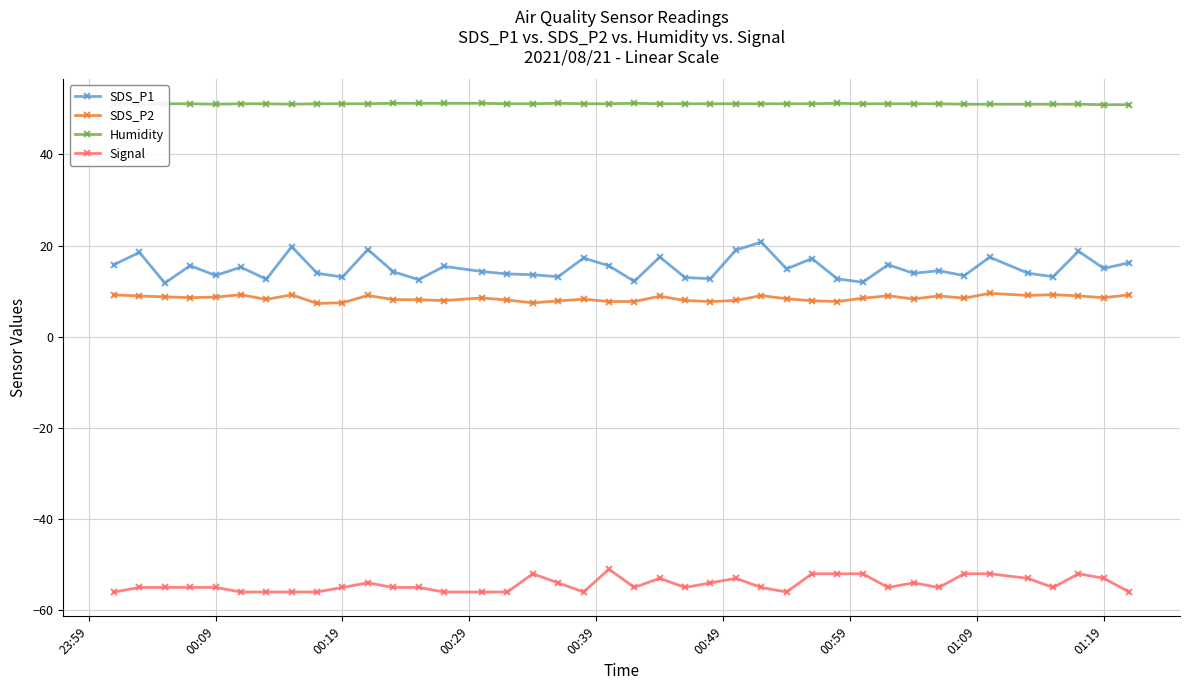

True or false: Signal has more than 1 points higher than both neighbors.

True